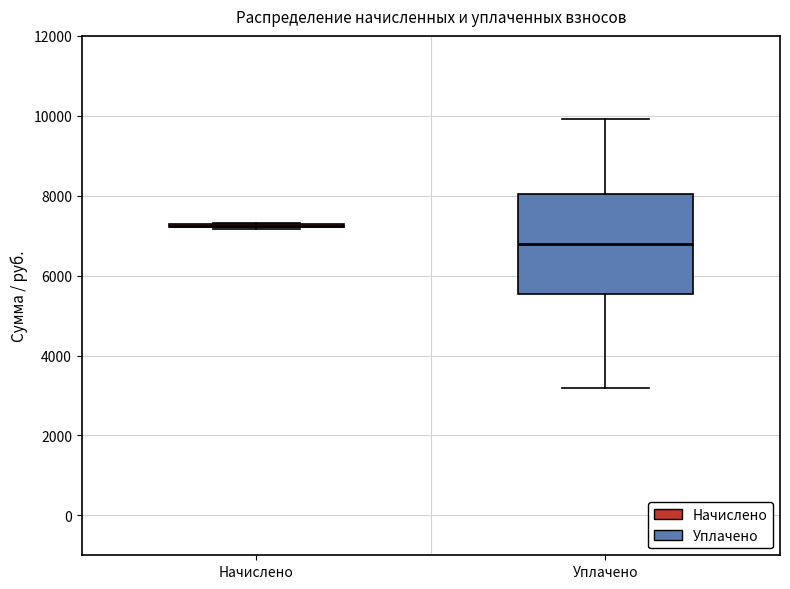

Where does the lower whisker of the box for Уплачено end on the y-axis? The values are not printed on the chart, so give them approximately, as read against the axis.

3200